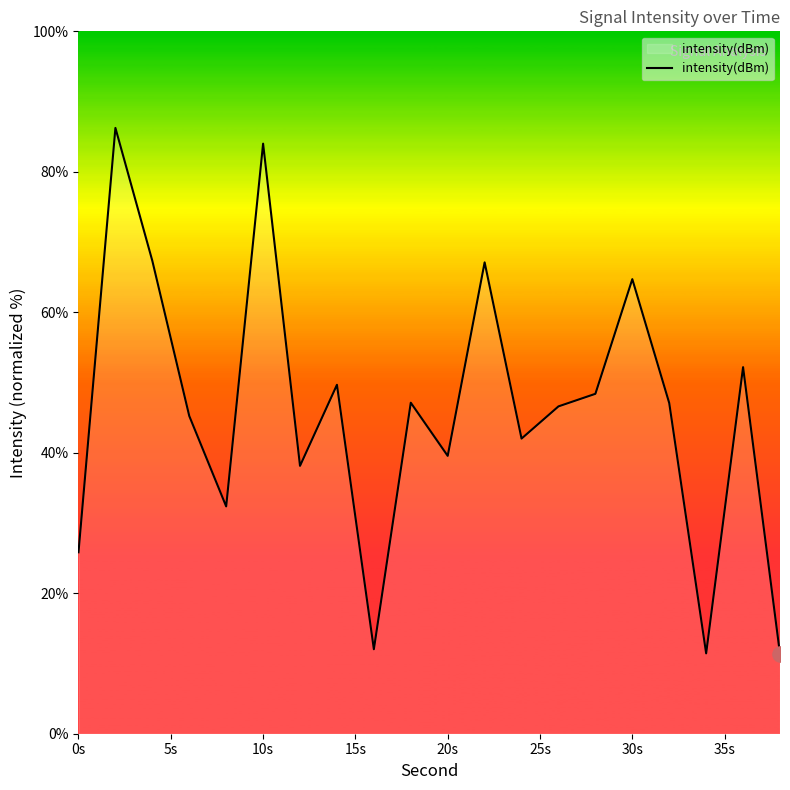

What is the difference between the maximum and minimum values?

74.9